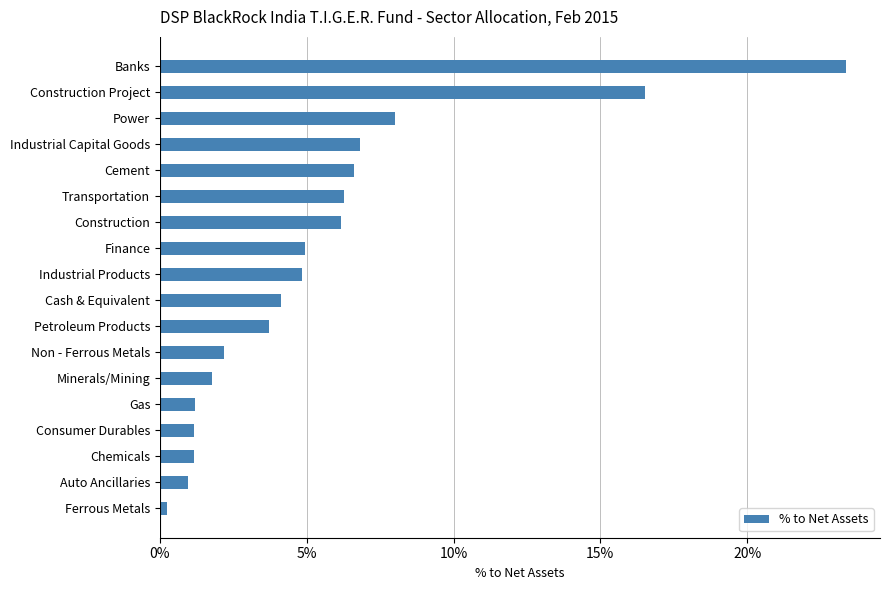

Are the bars horizontal?

Yes